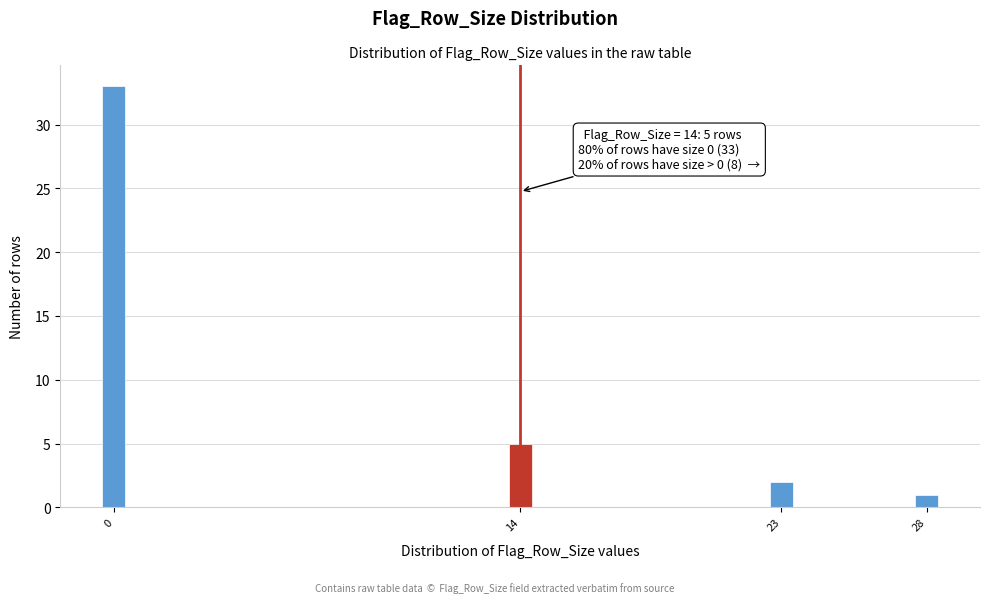

Reading left to right, what are all the values shown in this chart?

0=33	14=5	23=2	28=1